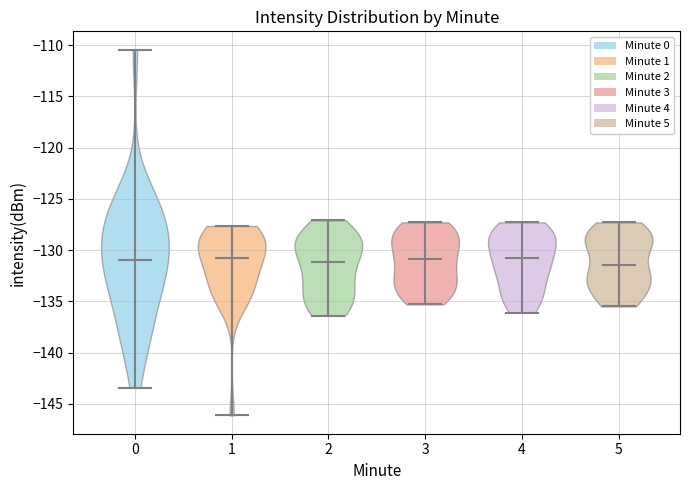

Reading left to right, read every violin against the y-axis: where its median line is, and the lowest and highest points it reaches. The values are not printed on the chart, so give them approximately, as read against the axis.

0: median line -131.0, lowest point -143.5, highest point -110.5
1: median line -131.0, lowest point -146.0, highest point -127.5
2: median line -131.0, lowest point -136.5, highest point -127.0
3: median line -131.0, lowest point -135.5, highest point -127.5
4: median line -130.5, lowest point -136.0, highest point -127.5
5: median line -131.5, lowest point -135.5, highest point -127.5